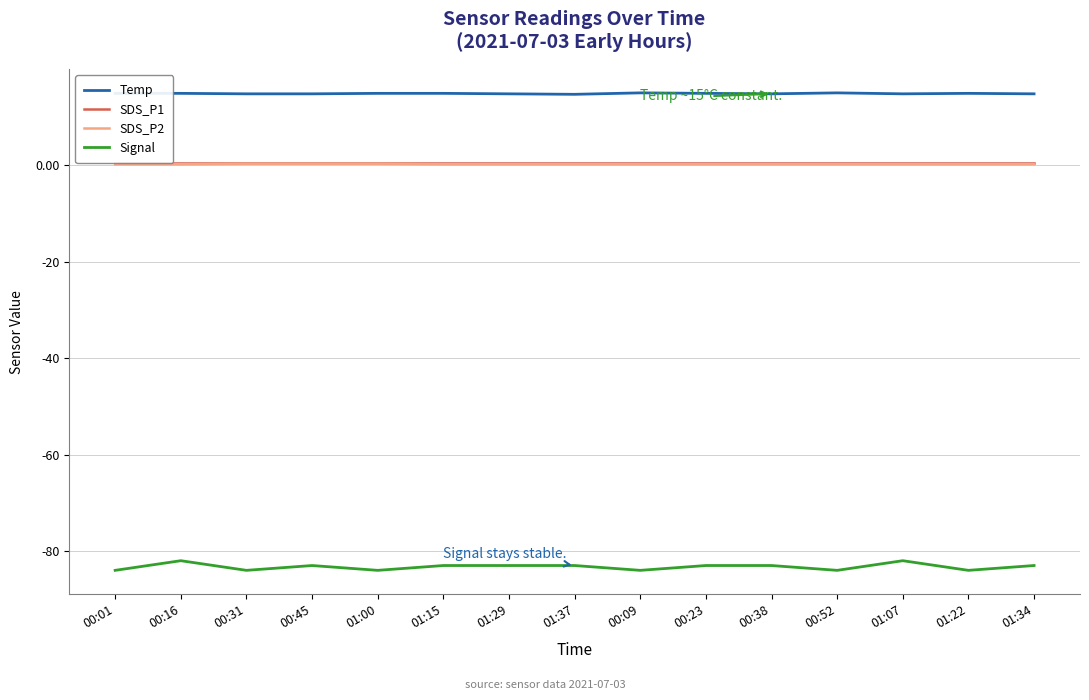

Reading left to right, extract all data points from this chart.

Temp: 14.9	14.9	14.8	14.8	14.9	14.9	14.8	14.7	15.0	14.9	14.8	15.0	14.8	14.9	14.8
SDS_P1: 0.4	0.4	0.4	0.4	0.4	0.4	0.4	0.4	0.4	0.4	0.4	0.4	0.4	0.4	0.4
SDS_P2: 0.2	0.2	0.3	0.3	0.3	0.2	0.2	0.2	0.2	0.2	0.2	0.2	0.2	0.2	0.2
Signal: -84.0	-82.0	-84.0	-83.0	-84.0	-83.0	-83.0	-83.0	-84.0	-83.0	-83.0	-84.0	-82.0	-84.0	-83.0